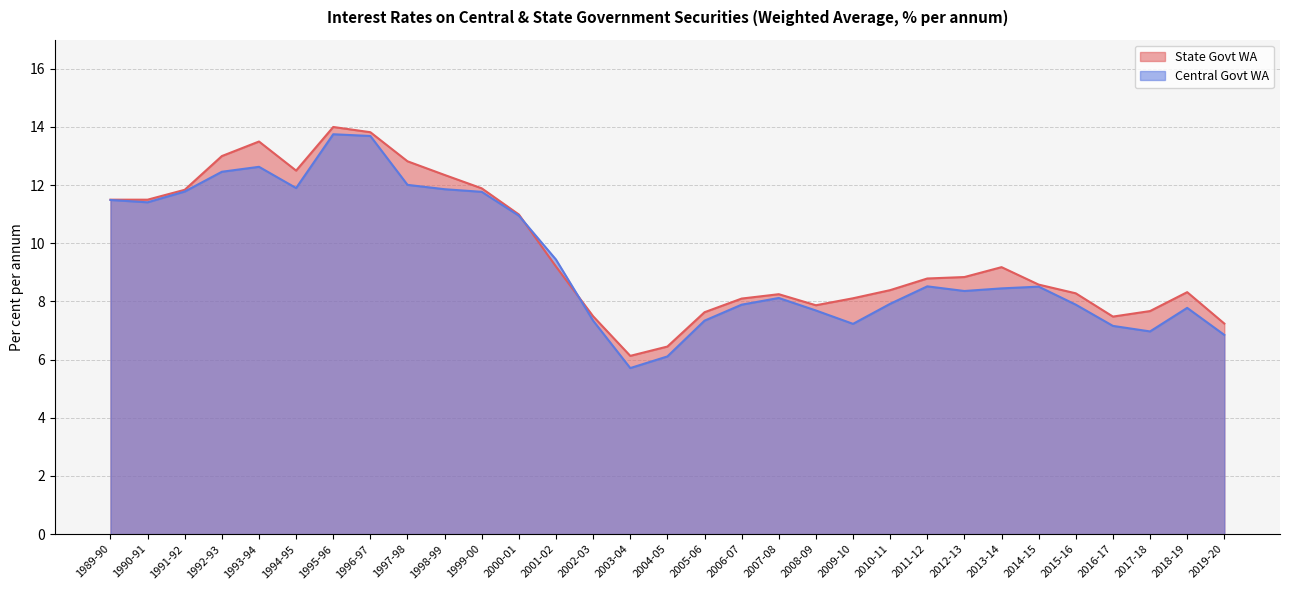

True or false: State Govt WA has a value of 7.9 at 2008-09.

True